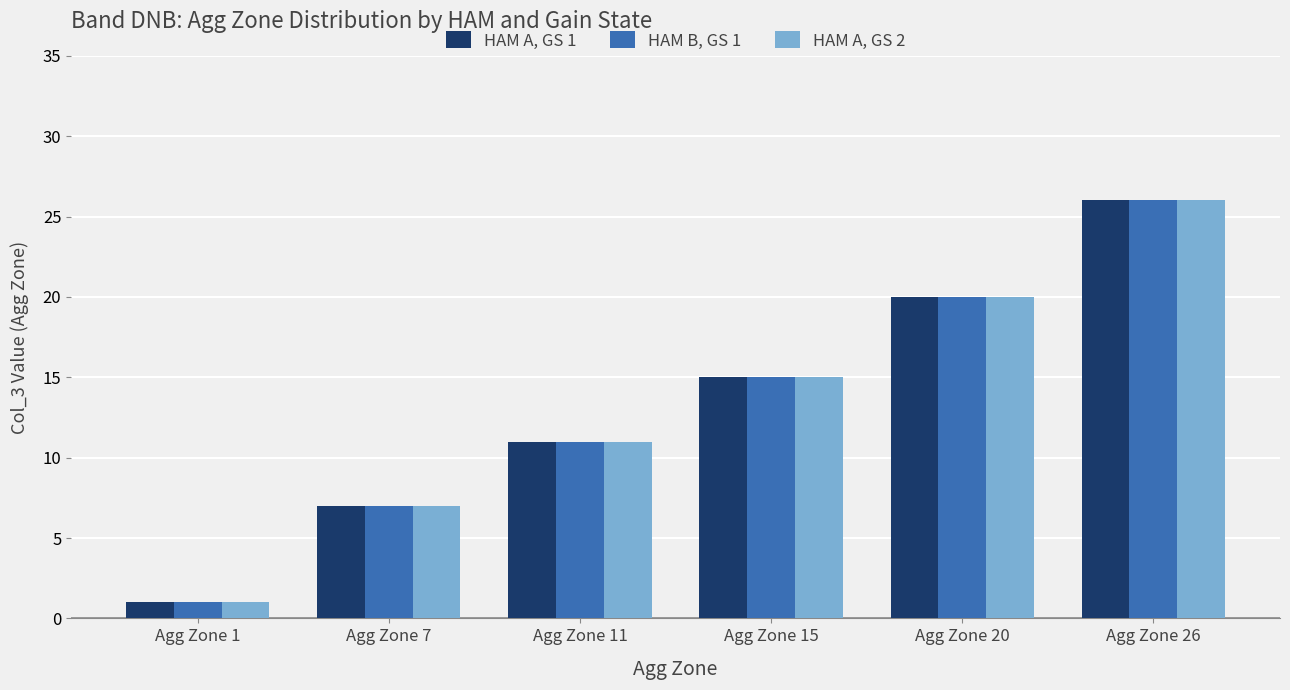

How many bars are there in total?

18